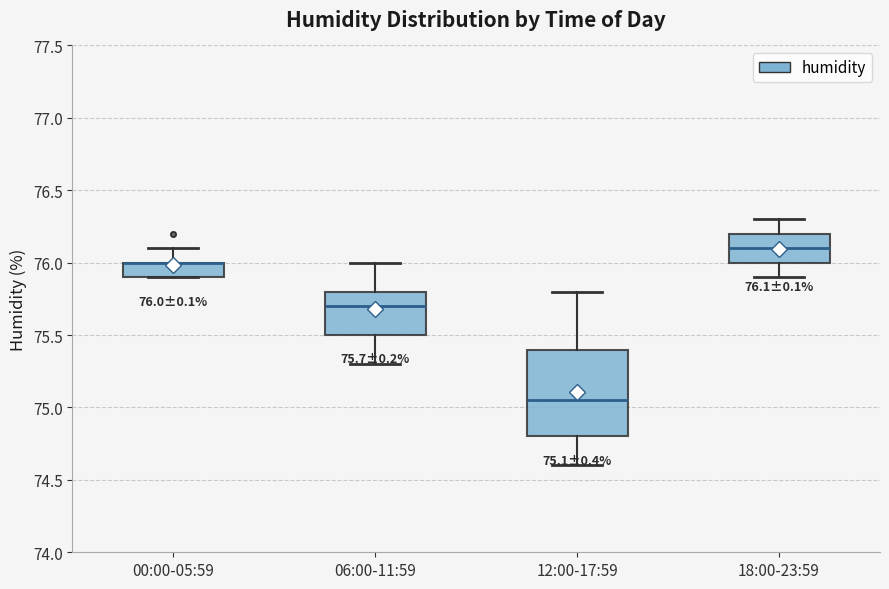

Comparing the boxes themselves (not the whiskers), which one is the tallest?

12:00-17:59